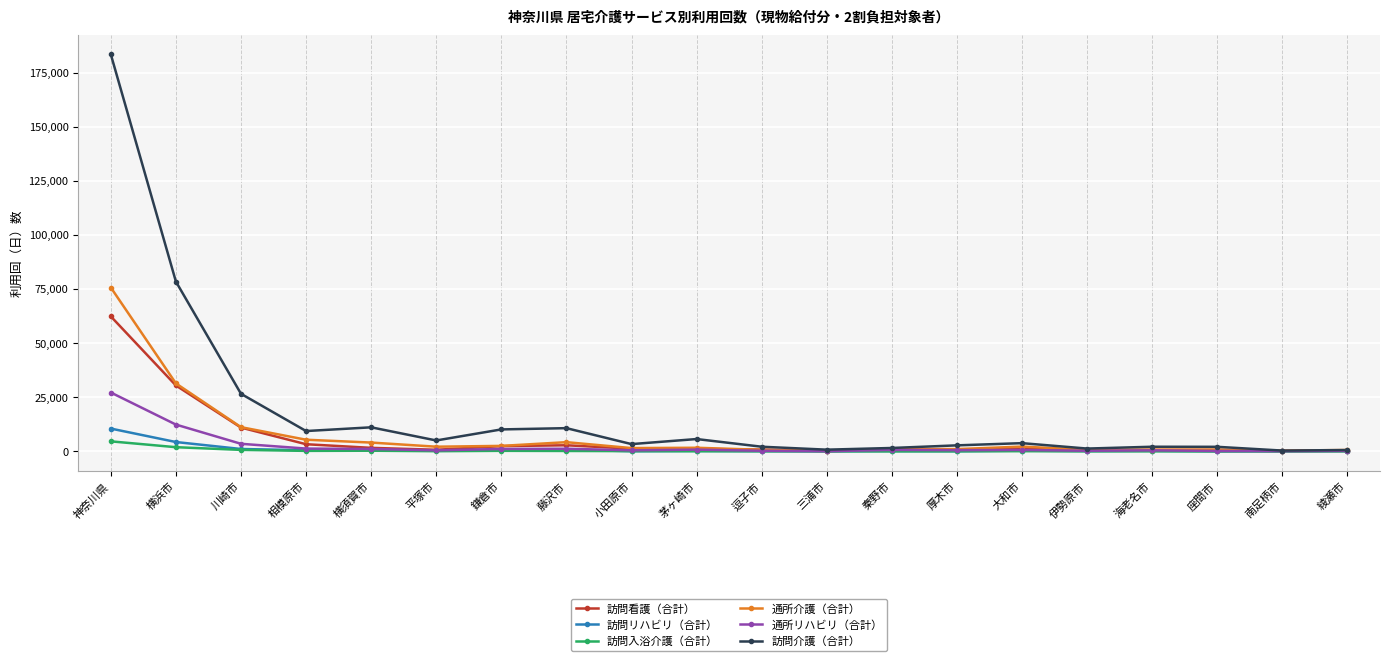

What is the label of the 16th point from the left?

伊勢原市